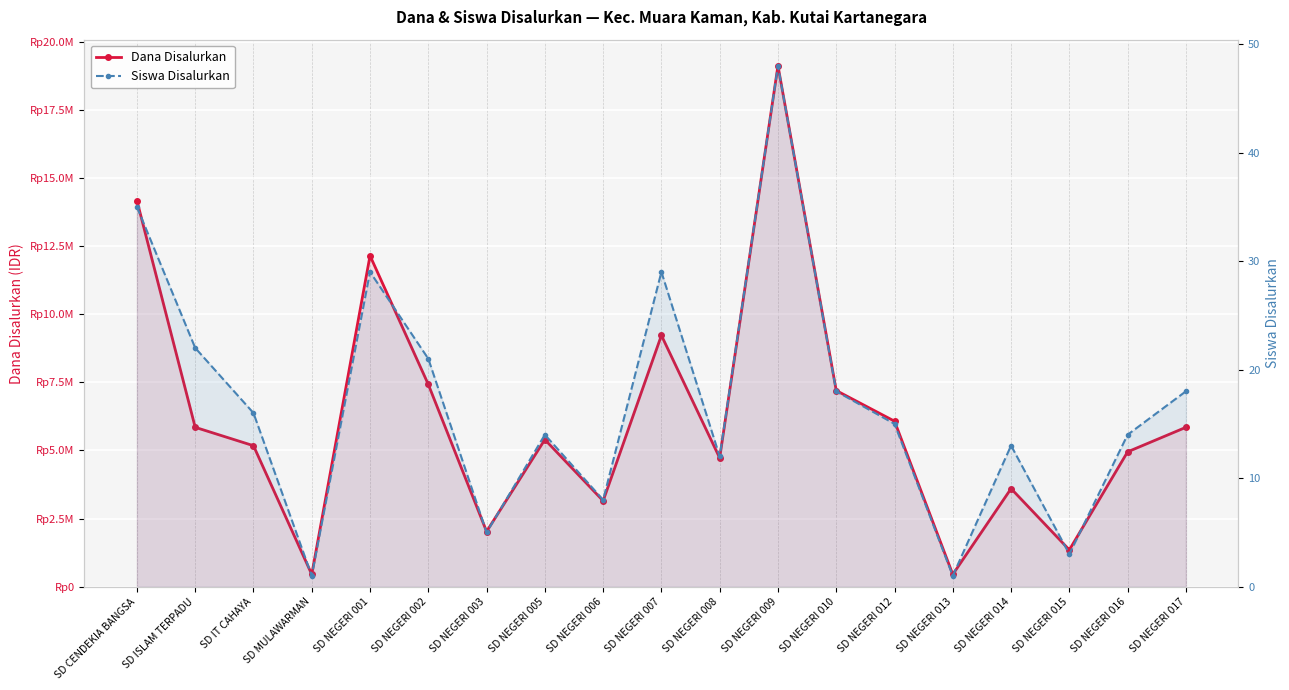

At which label is Dana Disalurkan closest to 9787500?

SD NEGERI 007